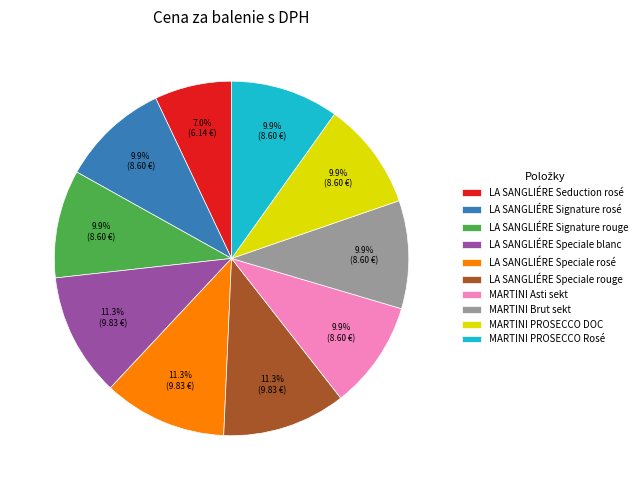

How many segments does this pie chart have?

10